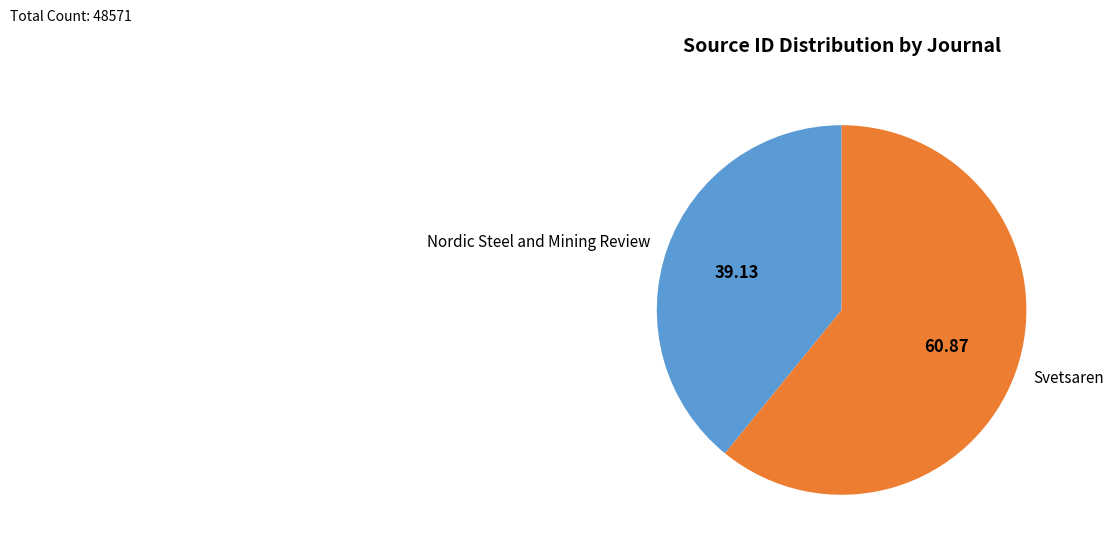

Does any single category account for the majority?

Yes